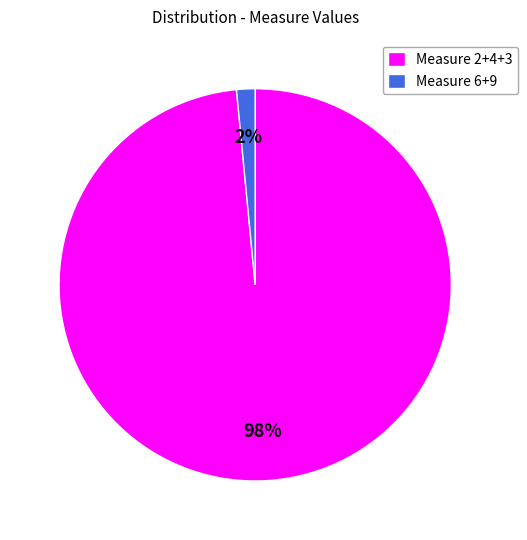

Is there any slice that represents more than half of the pie?

Yes